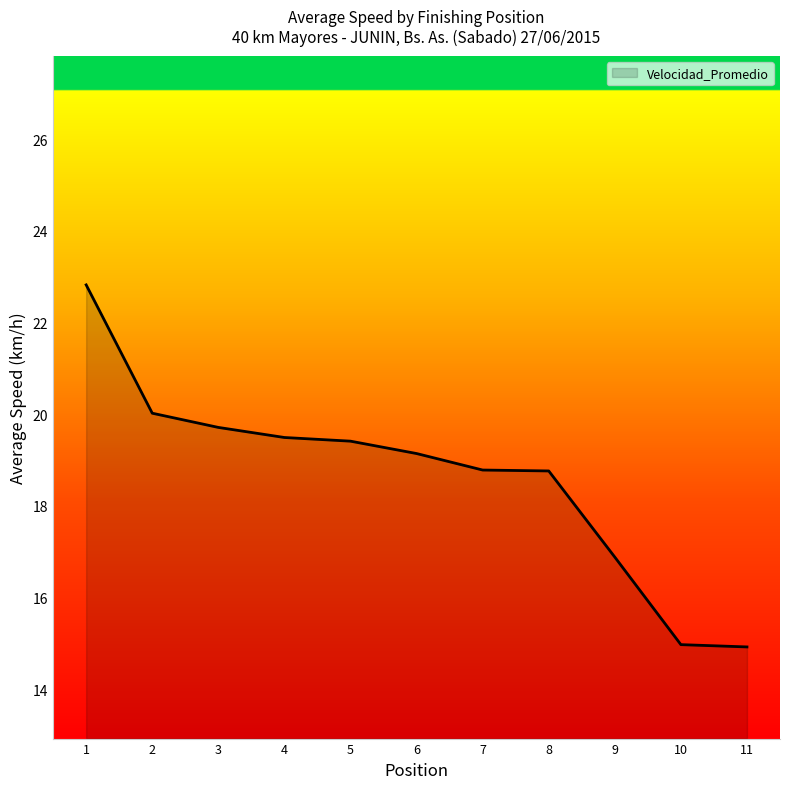

What is the difference between the maximum and minimum values?

7.9